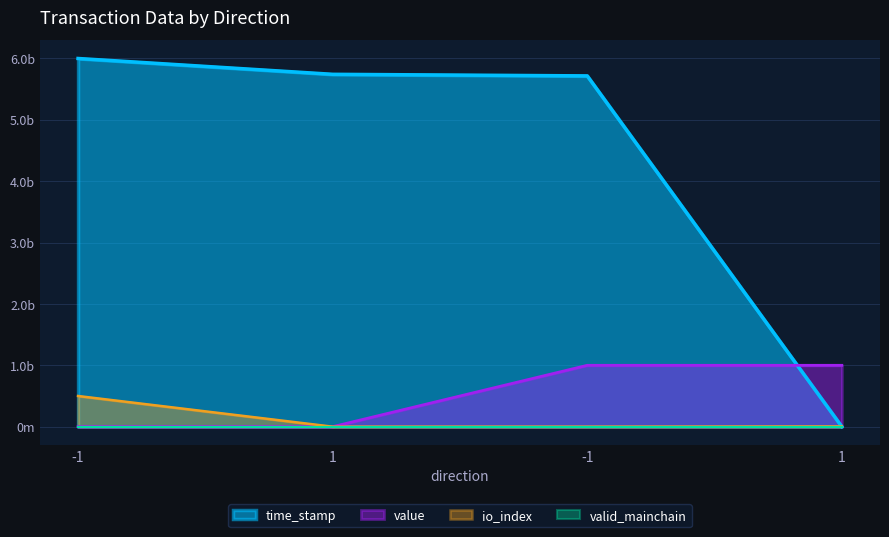

Where do io_index and time_stamp first cross each other?

-1 and 1